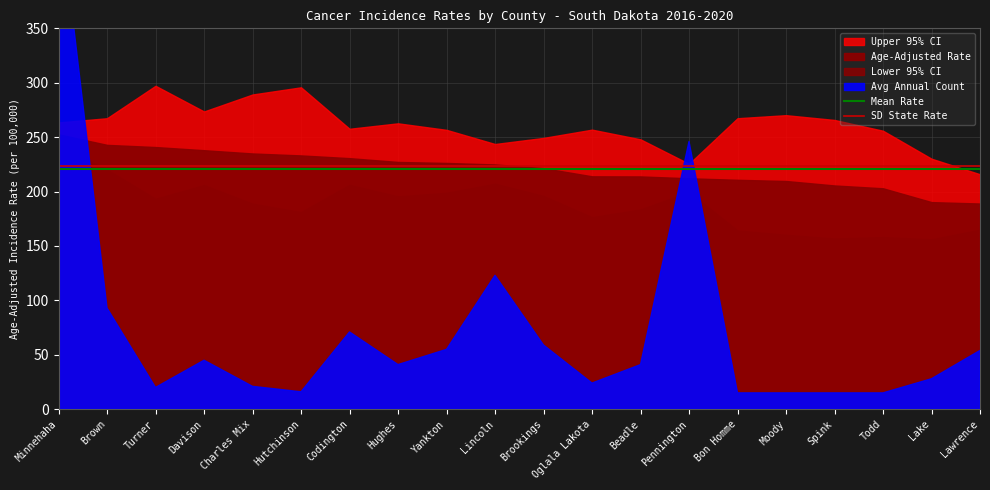

Is the value of Mean Rate at Minnehaha greater than the value of SD State Rate at Brown?

No